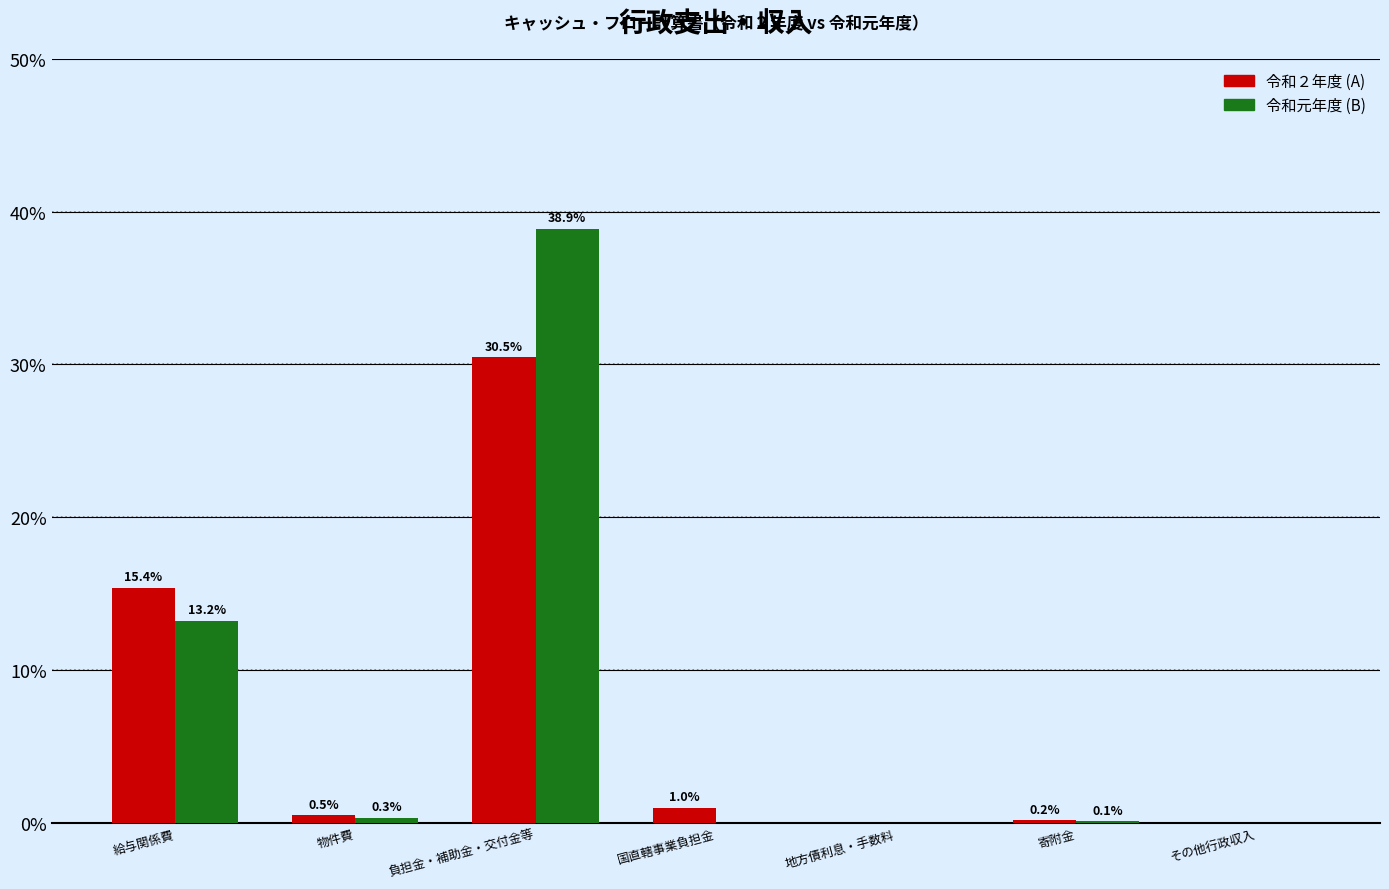

What is the total value across all series at 物件費?

0.8